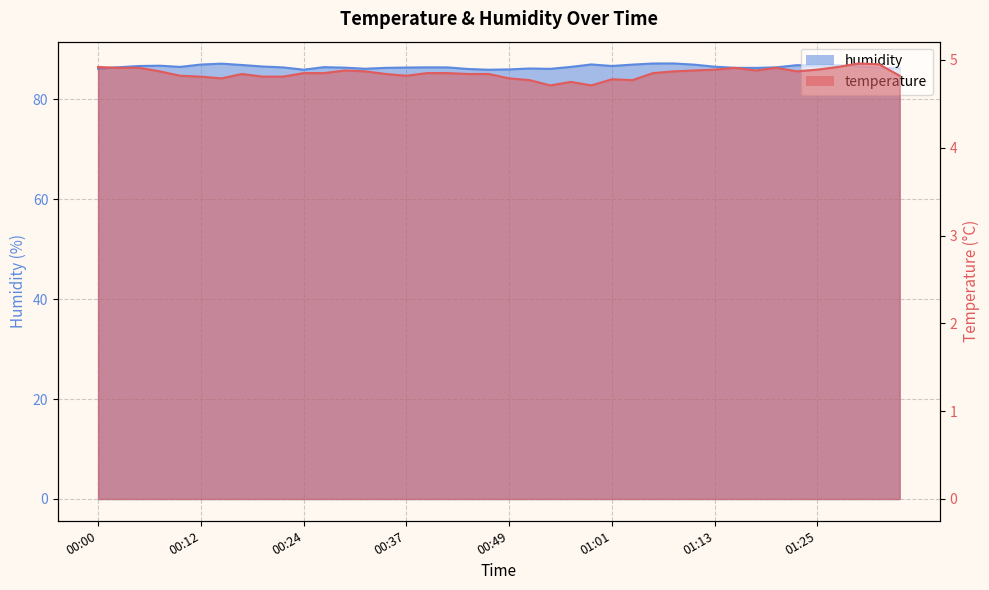

Is the value of temperature at 00:32 greater than the value of humidity at 01:35?

No